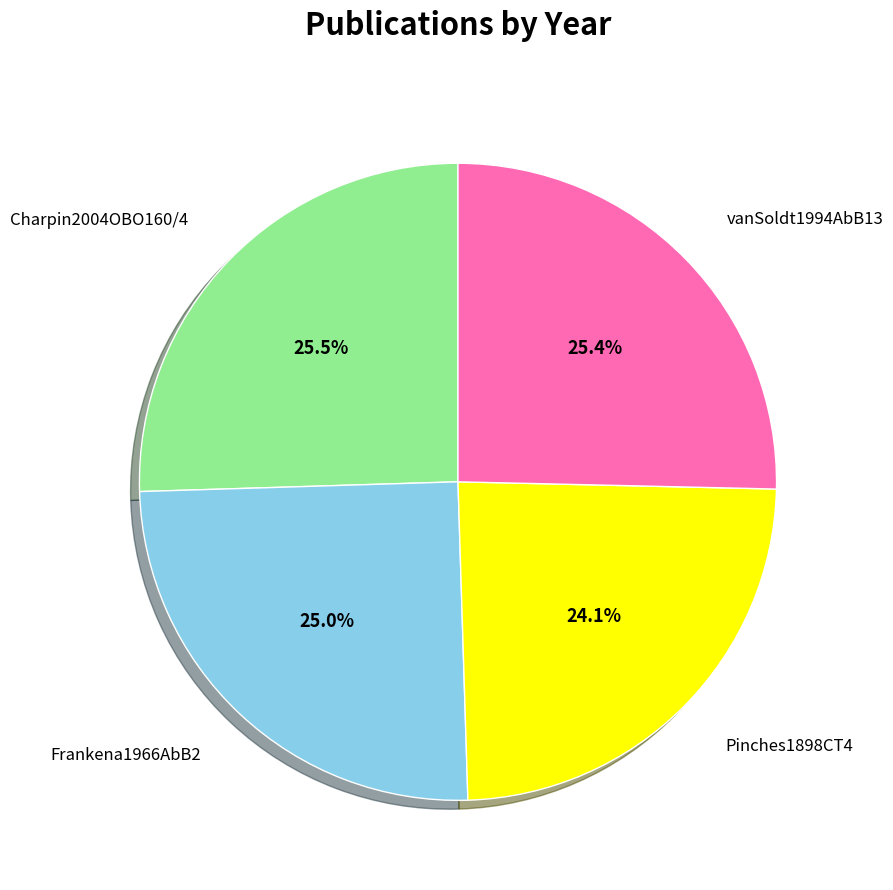

Count the number of slices in the pie.

4